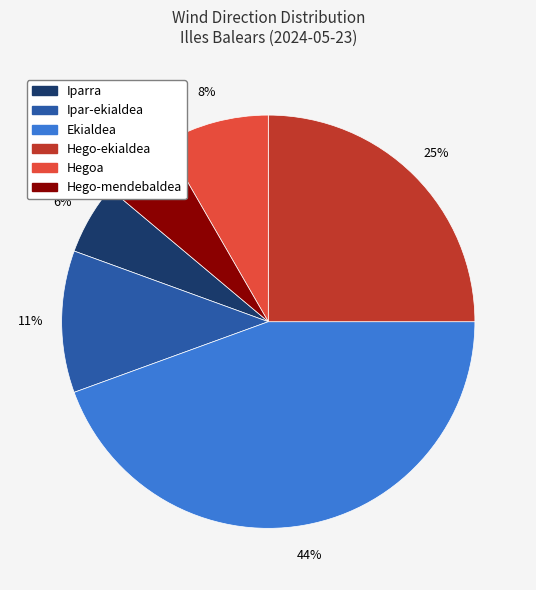

Is the sum of Ipar-ekialdea and Iparra greater than half?

No